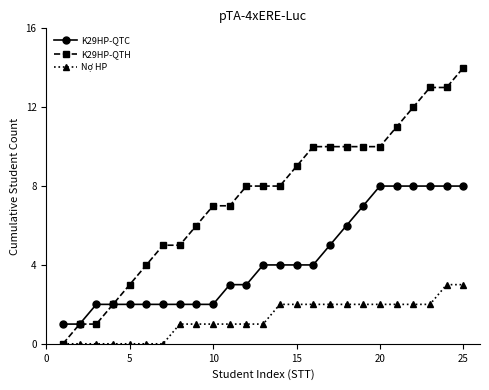

Which series has the largest total across all categories?

K29HP-QTH